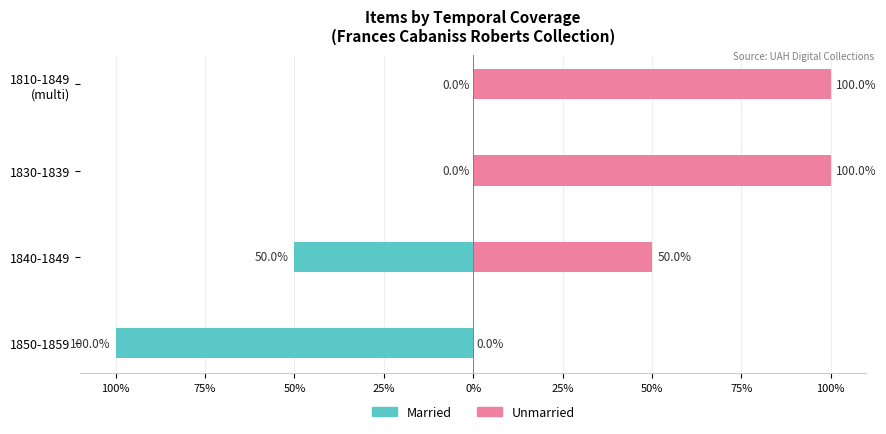

What is the label of the 3rd bar from the left?

1830-1839